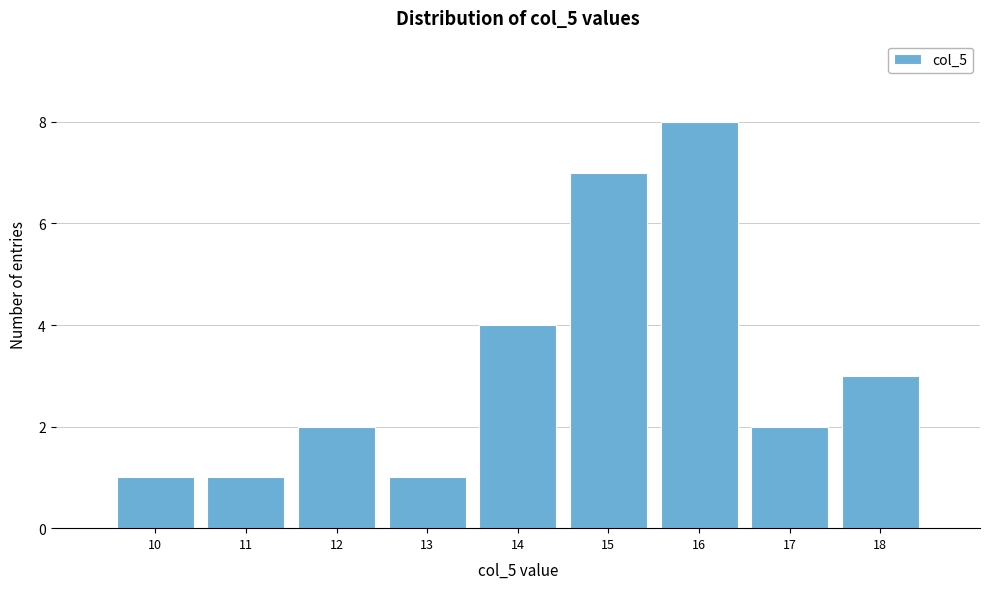

Reading left to right, what are all the values shown in this chart?

1	1	2	1	4	7	8	2	3